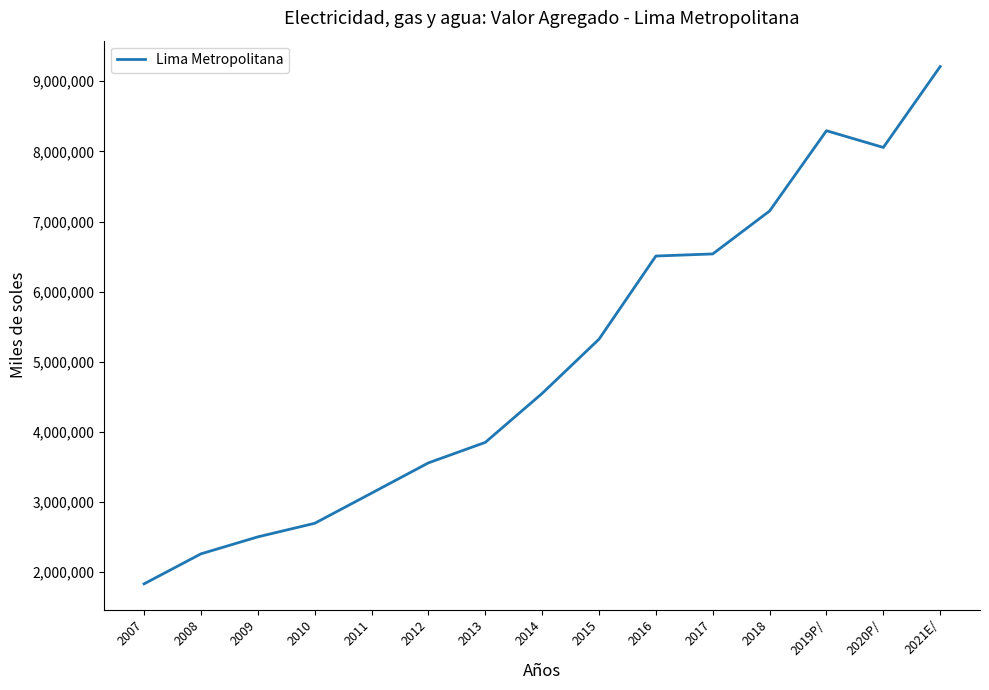

The value at 2015 is 7935615. True or false?

False